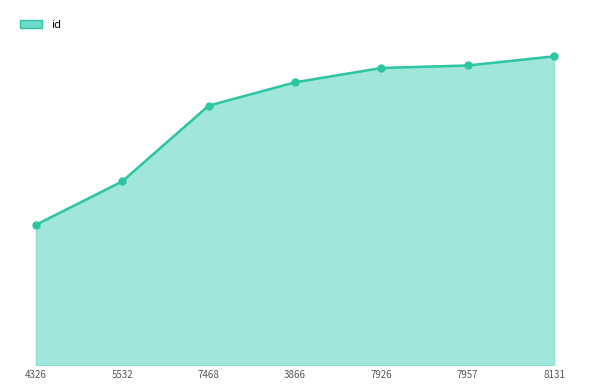

What is the change in value from 4326 to 7468?

+9593